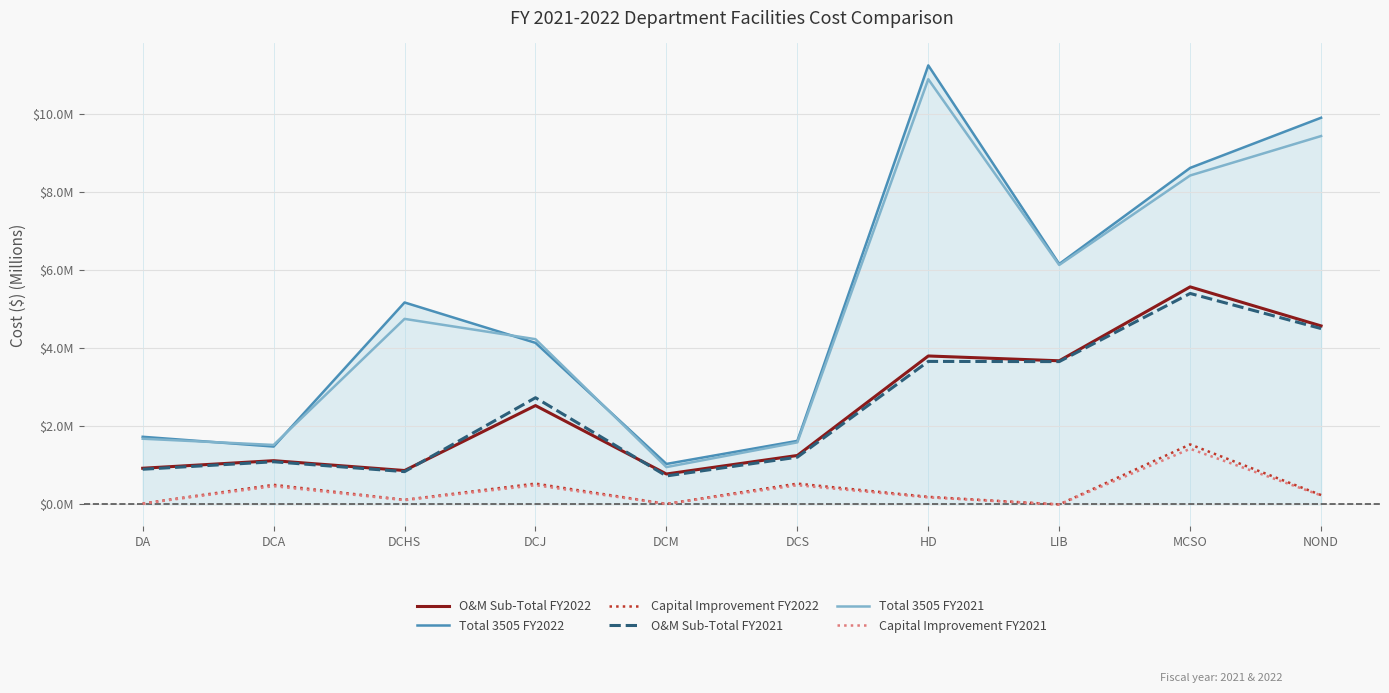

Does the chart have visible grid lines?

Yes